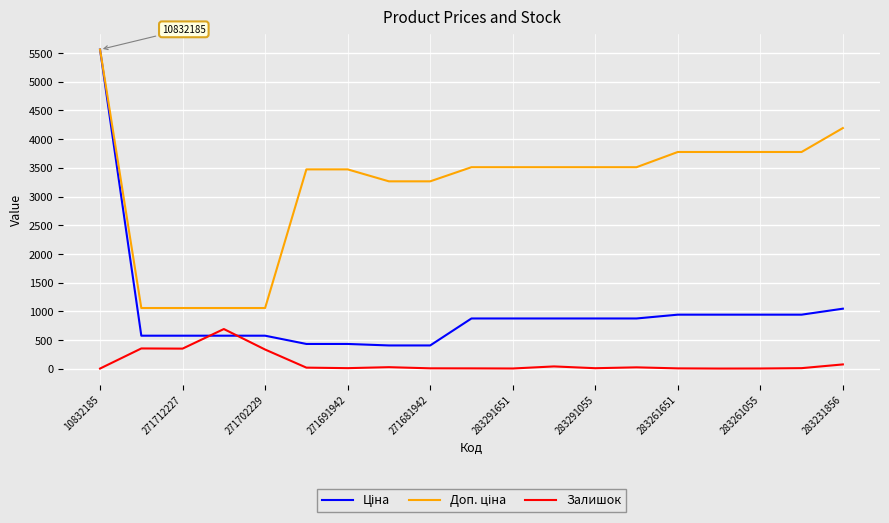

What is the greatest value displayed?

5560.3